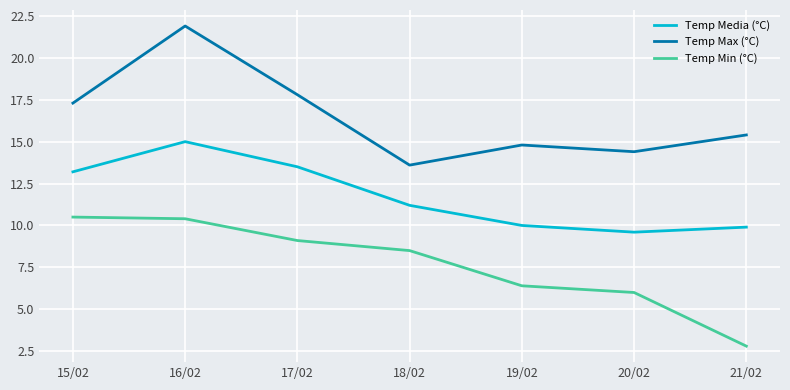

Reading left to right, list all the values displayed in this chart.

Temp Media (°C): 15/02=13.2	16/02=15.0	17/02=13.5	18/02=11.2	19/02=10.0	20/02=9.6	21/02=9.9
Temp Max (°C): 15/02=17.3	16/02=21.9	17/02=17.8	18/02=13.6	19/02=14.8	20/02=14.4	21/02=15.4
Temp Min (°C): 15/02=10.5	16/02=10.4	17/02=9.1	18/02=8.5	19/02=6.4	20/02=6.0	21/02=2.8